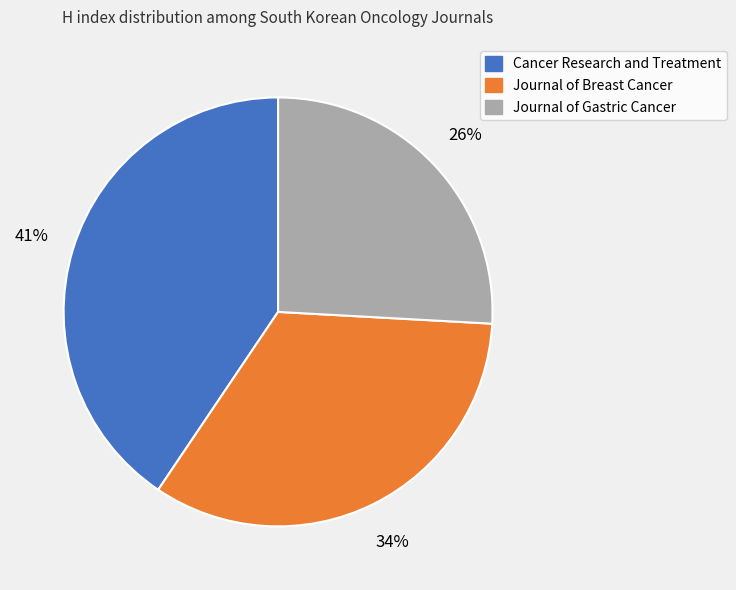

Do Journal of Gastric Cancer and Cancer Research and Treatment together represent more than half of the pie?

Yes